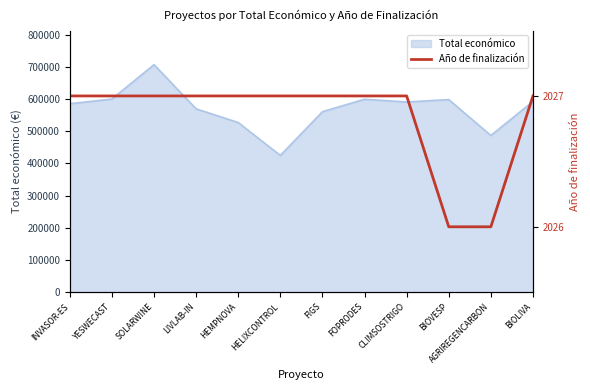

Read the Total económico value at SOLARWINE.

706697